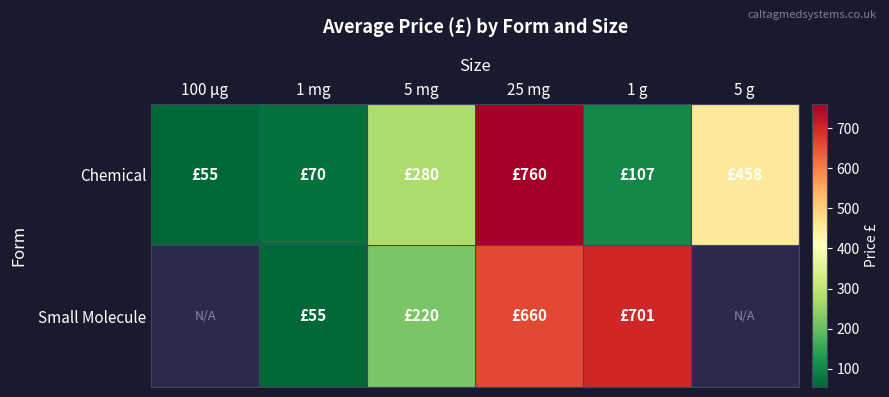

What is the maximum value shown in the chart?

760.0